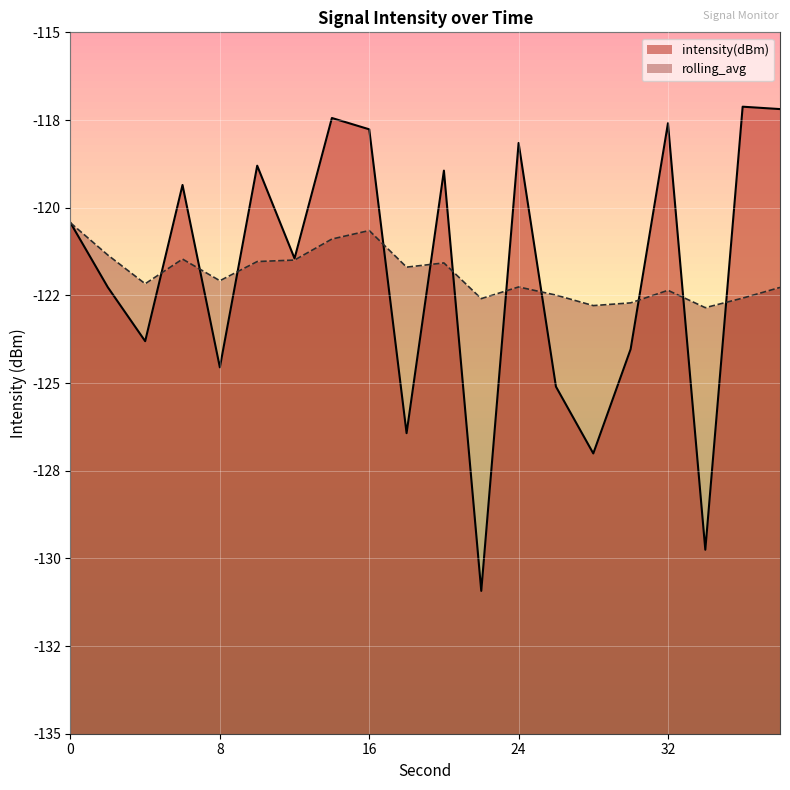

Rank the categories by intensity(dBm) value from lowest to highest.

22, 34, 28, 18, 26, 8, 30, 4, 2, 12, 0, 6, 20, 10, 24, 16, 32, 14, 38, 36